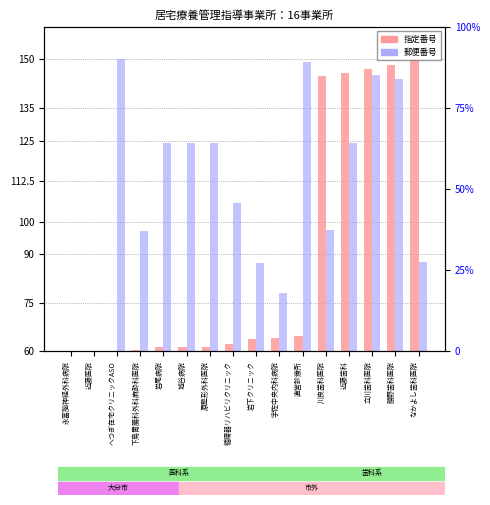

What is the label of the 2nd bar from the right?

勝野歯科医院